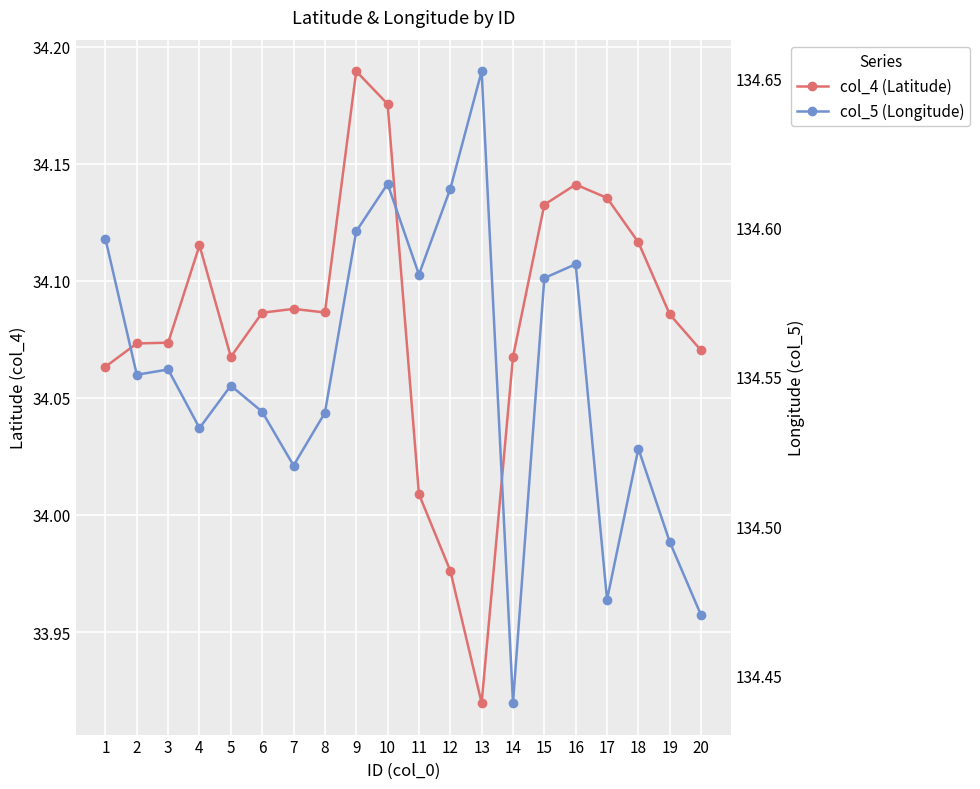

Which series has the largest total across all categories?

col_5 (Longitude)